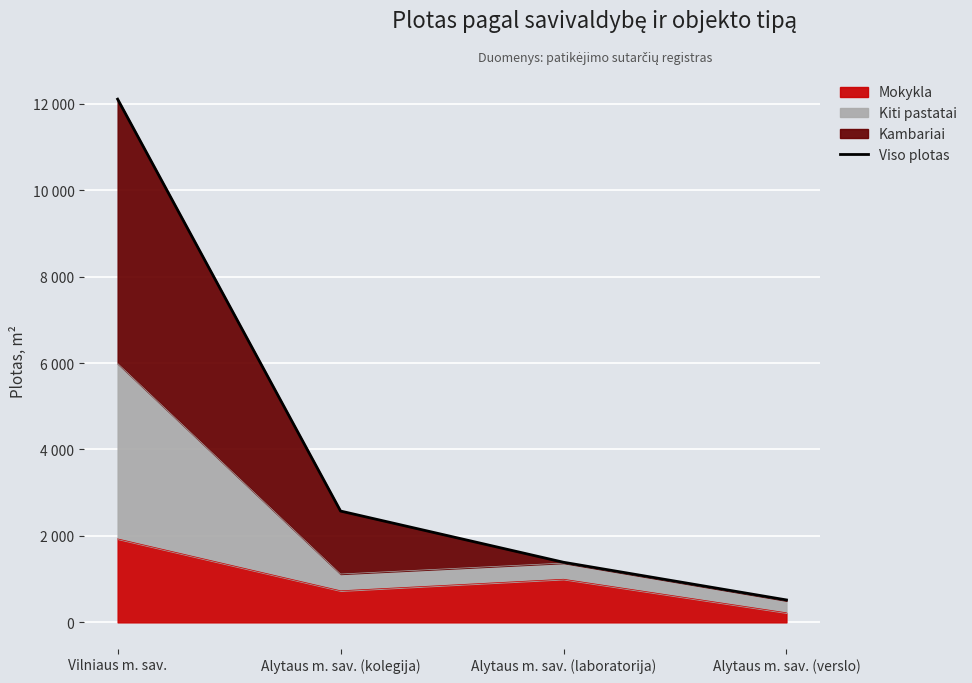

What is the ratio of the value at Alytaus m. sav. (verslo) to the value at Alytaus m. sav. (kolegija)?

0.2